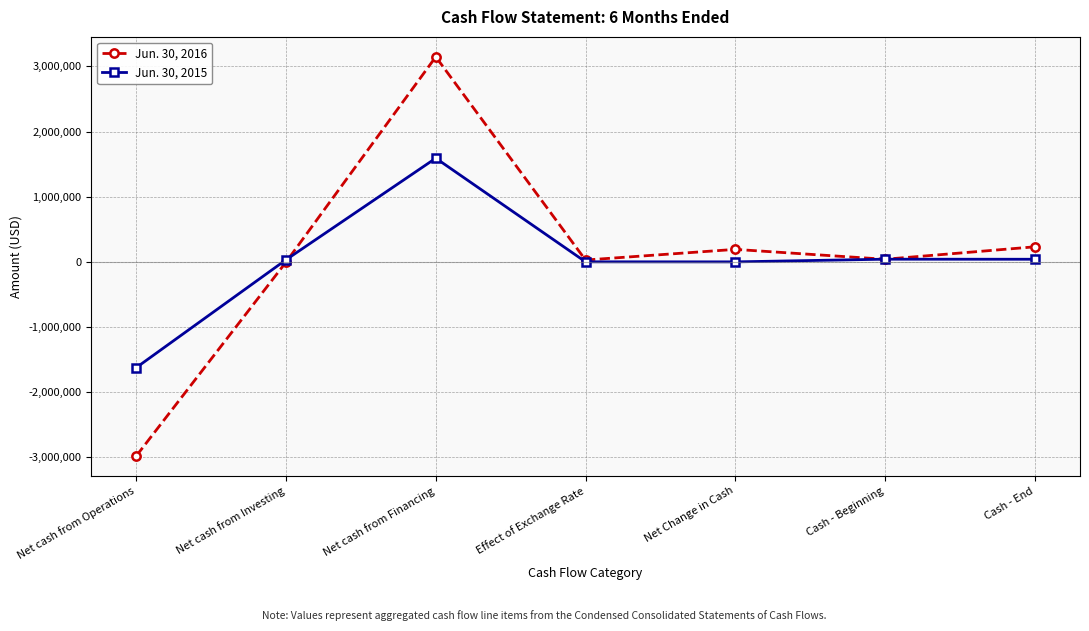

What is the smallest value displayed?

-2979247